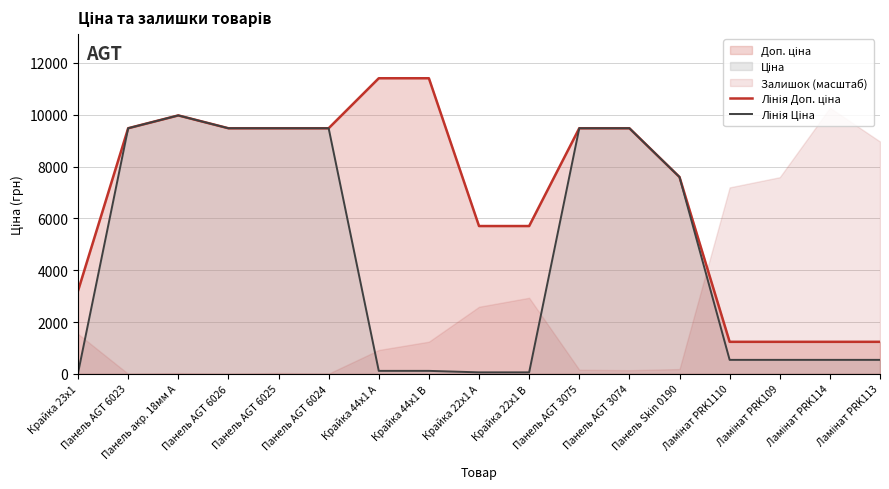

Which series changed the most between Панель AGT 6025 and Крайка 44x1 A?

Лінія Ціна